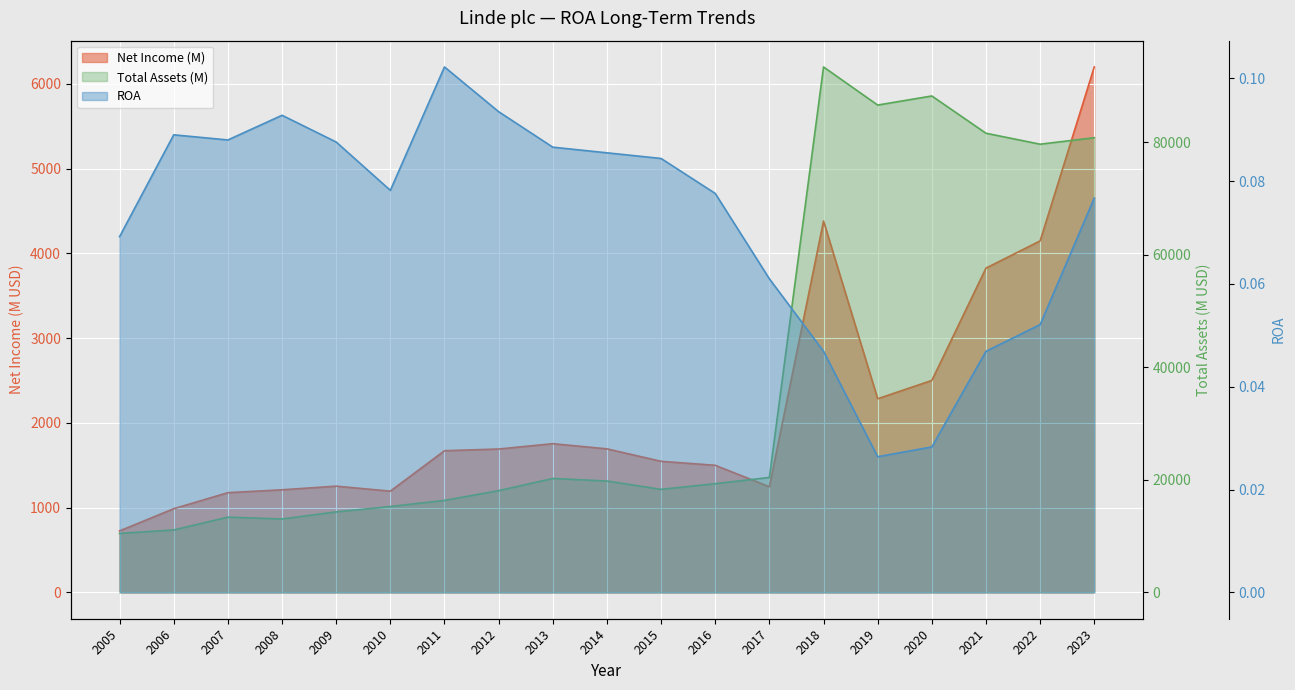

At how many categories does at least one series exceed 77273?

6